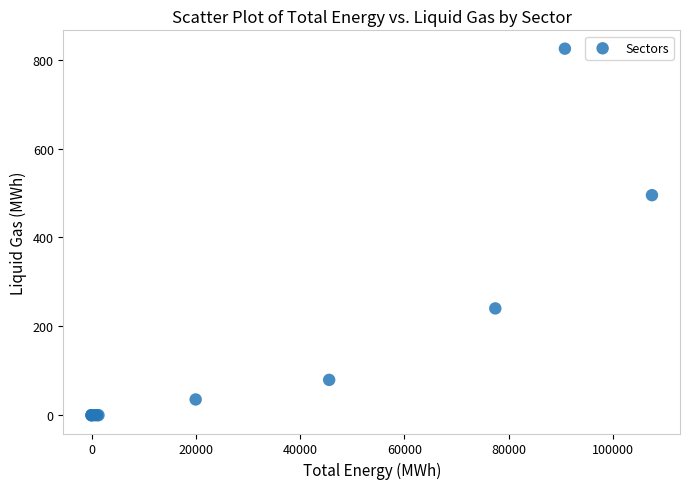

What Y value in the scatter plot is closest to 412?

495.1